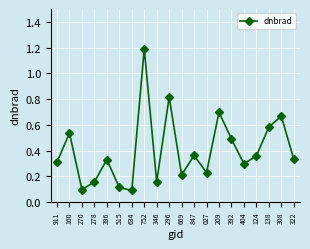

The chart shows a value of 0.1 at 634. True or false?

True